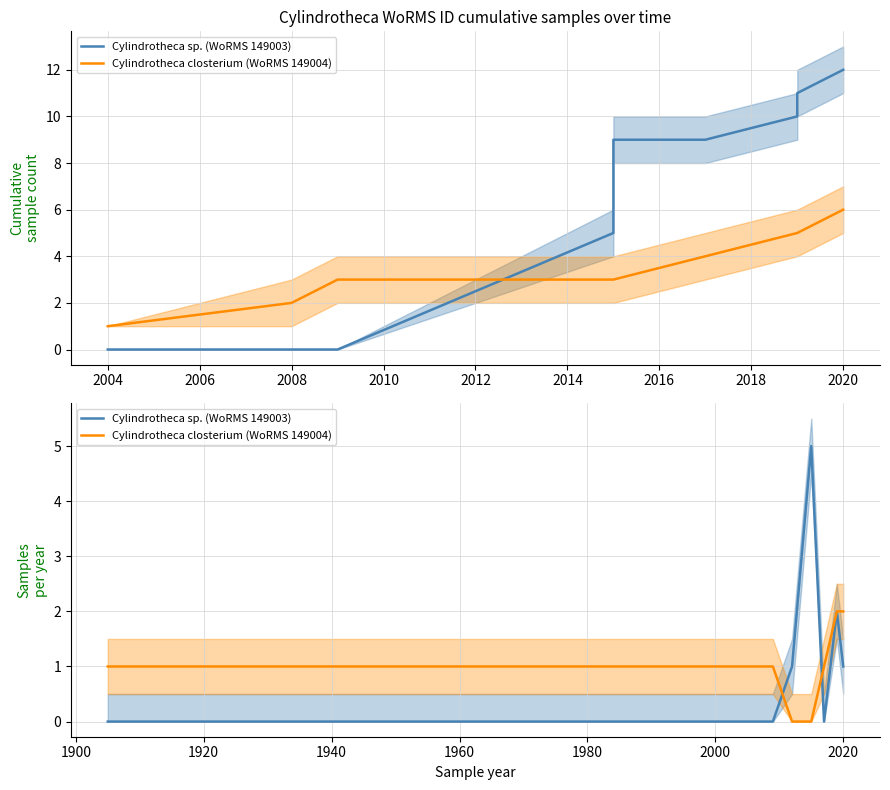

Where is Cylindrotheca closterium (WoRMS 149004) nearest to the value 1?

2002